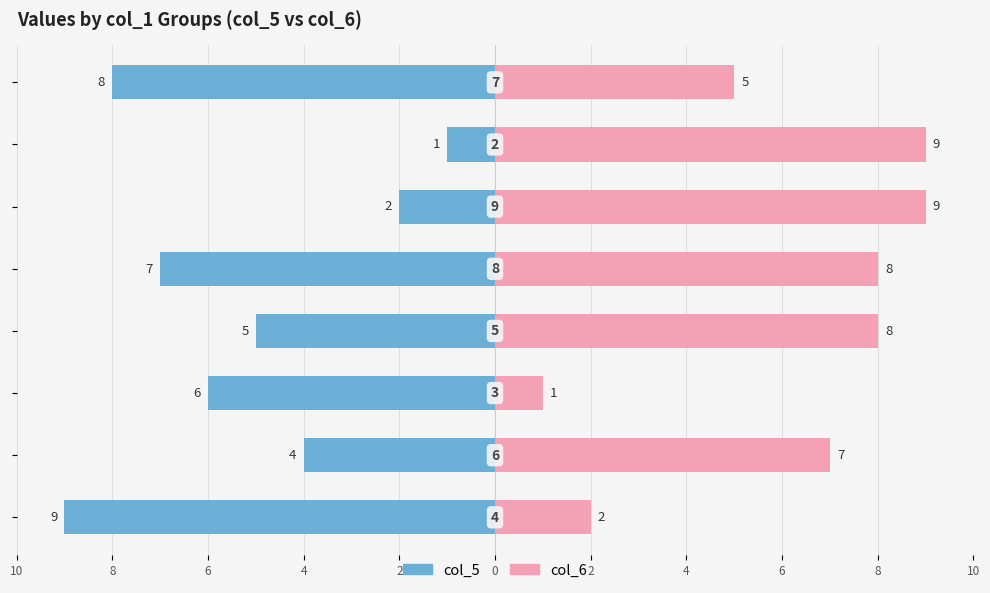

Are the bars horizontal?

Yes